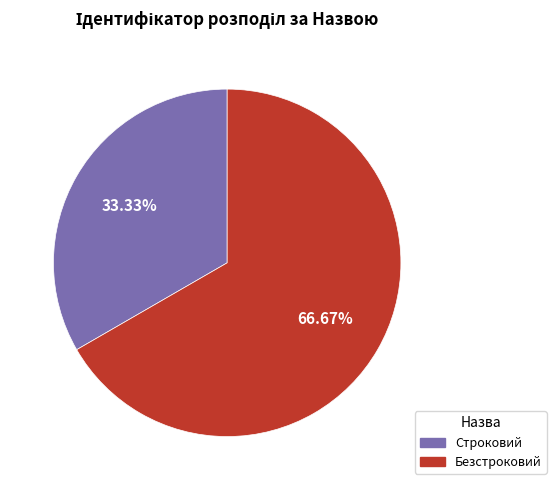

Which has a higher value, Безстроковий or Строковий?

Безстроковий